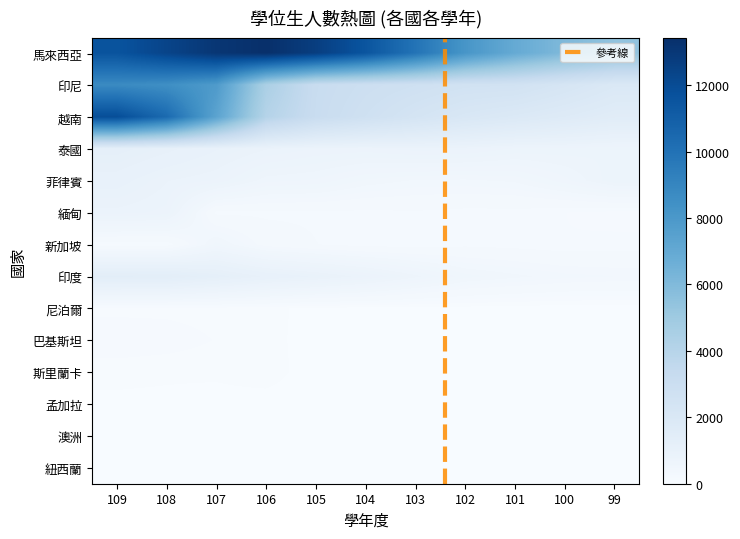

Is it true that 緬甸 equals 119 at 101?

False